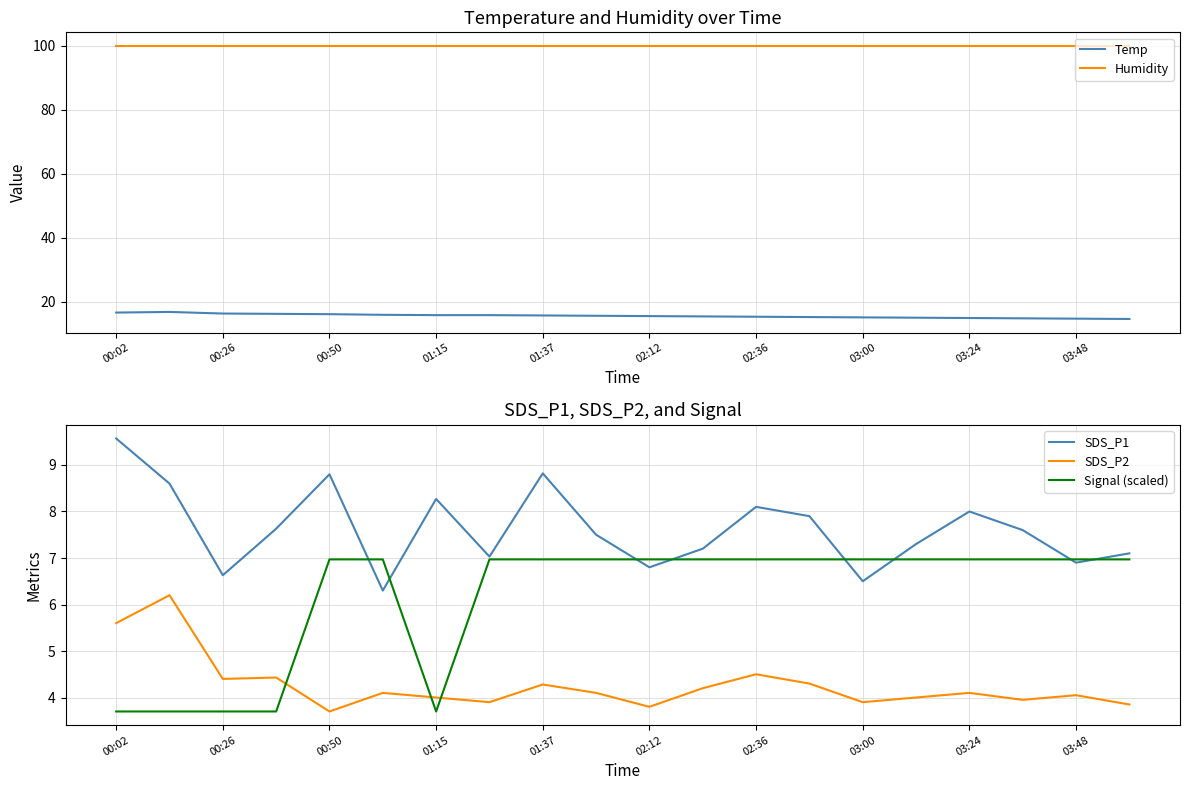

True or false: SDS_P2 and SDS_P1 intersect in this chart.

False